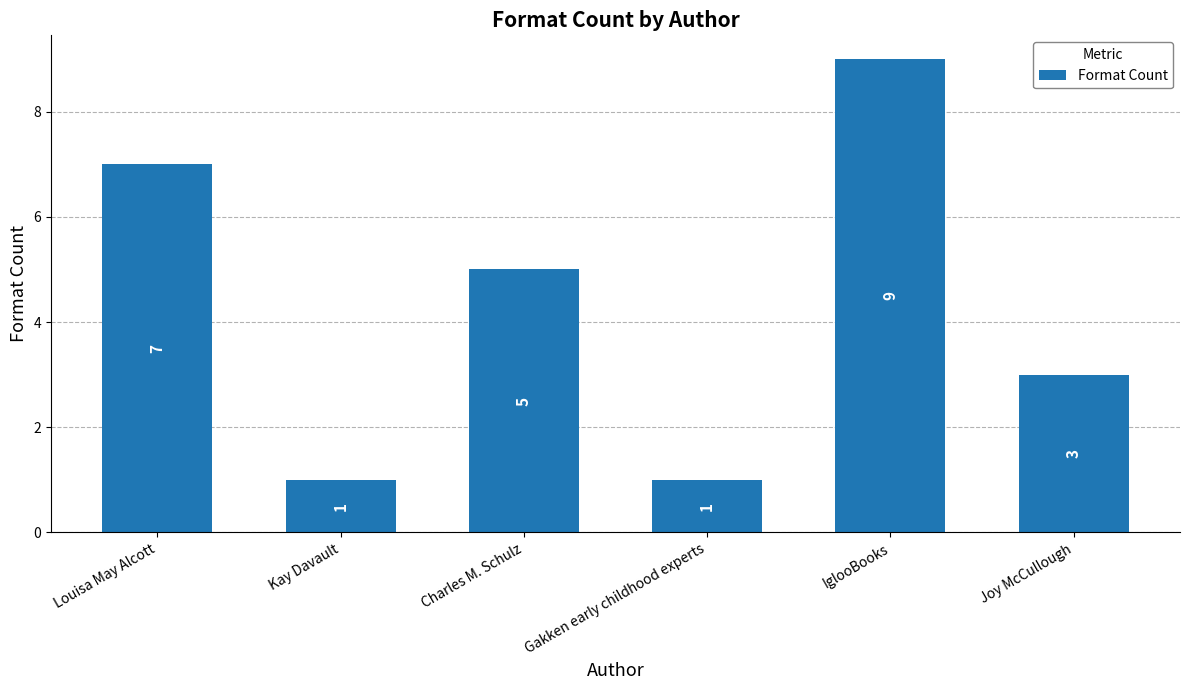

Where is the data nearest to the value 5?

Charles M. Schulz